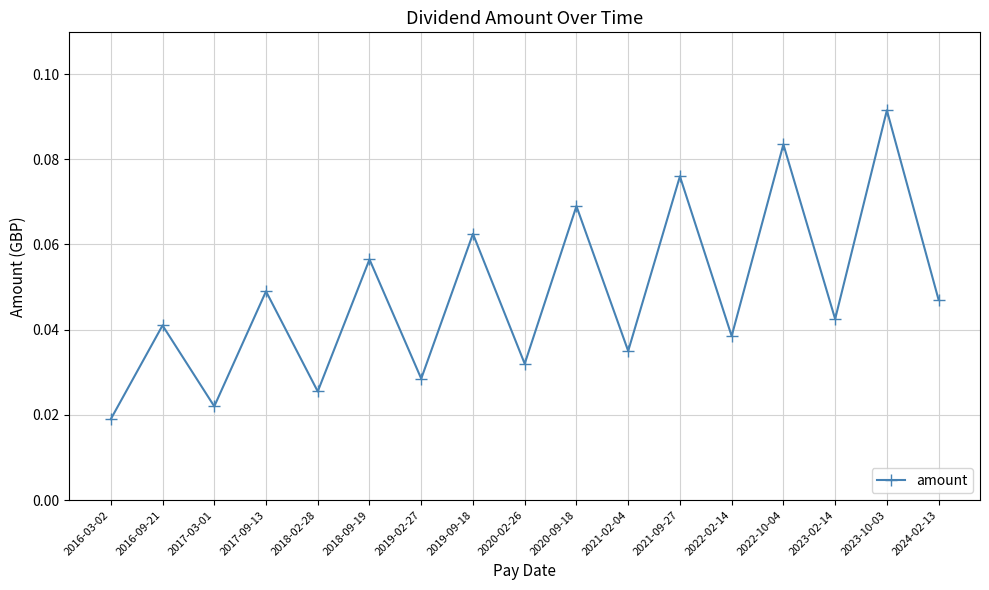

How many values are between 0 and 1?

17